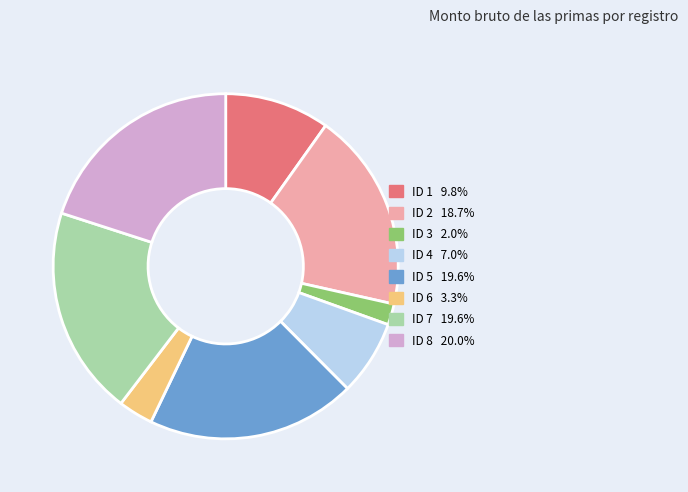

Is the sum of ID 8 and ID 5 greater than half?

No